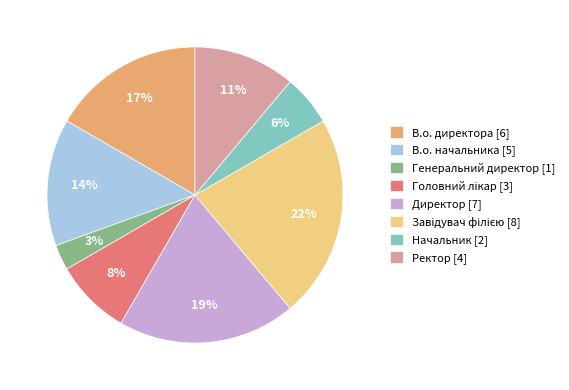

To the nearest percent, what is the average slice percentage?

12%